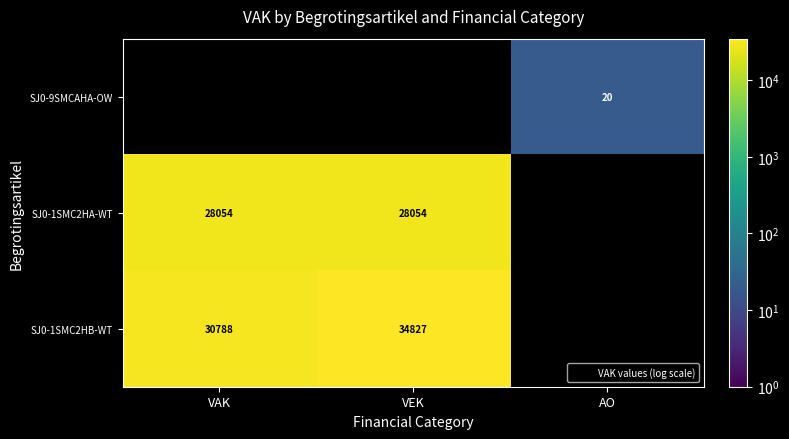

Which series has the widest spread of values?

SJ0-1SMC2HB-WT